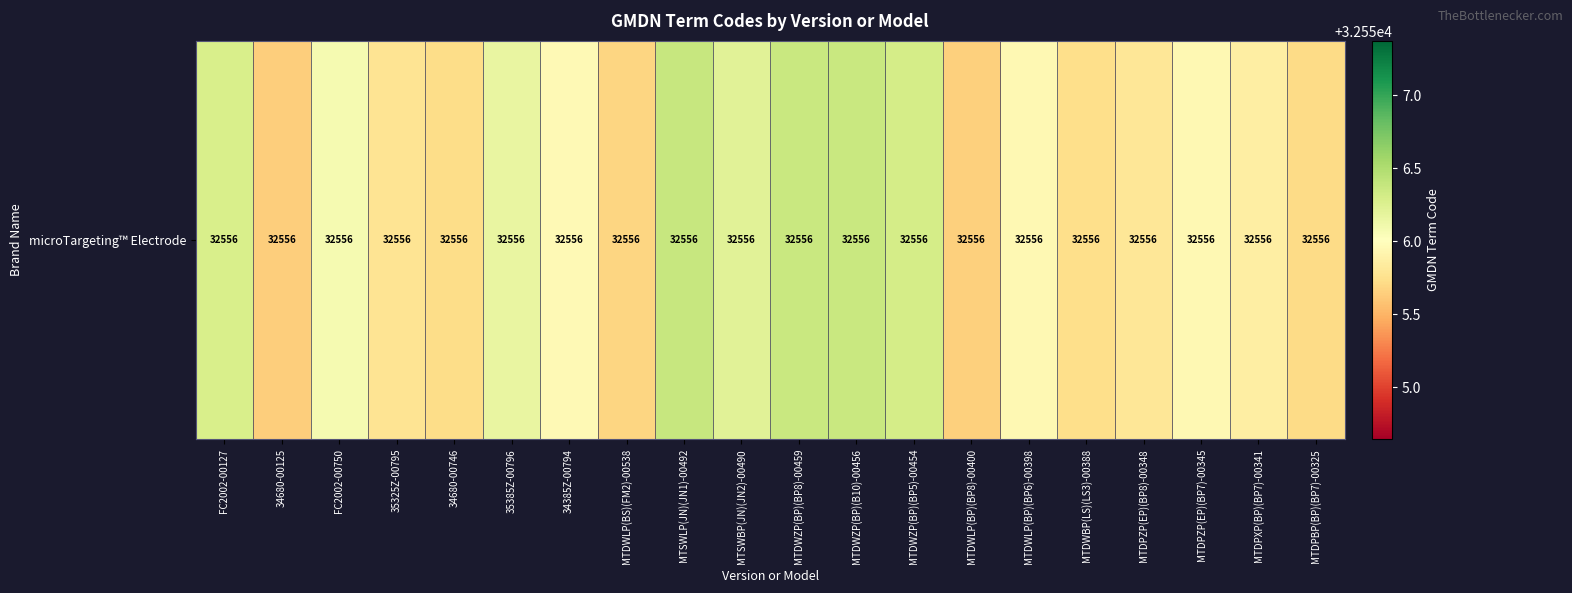

What is the change in value from FC2002-00127 to 35325Z-00795?

-0.5